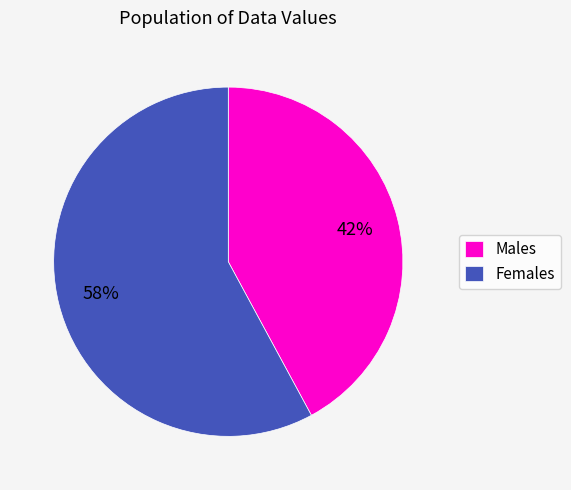

What is the smallest slice in the pie chart?

Males